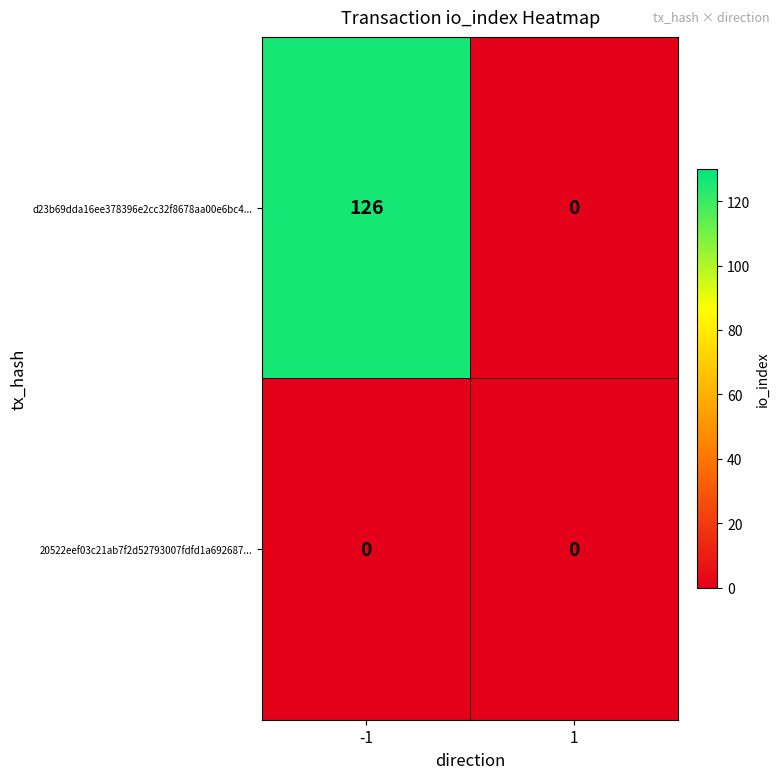

Which series changed the most between -1 and 1?

d23b69dda16ee378396e2cc32f8678aa00e6bc4...